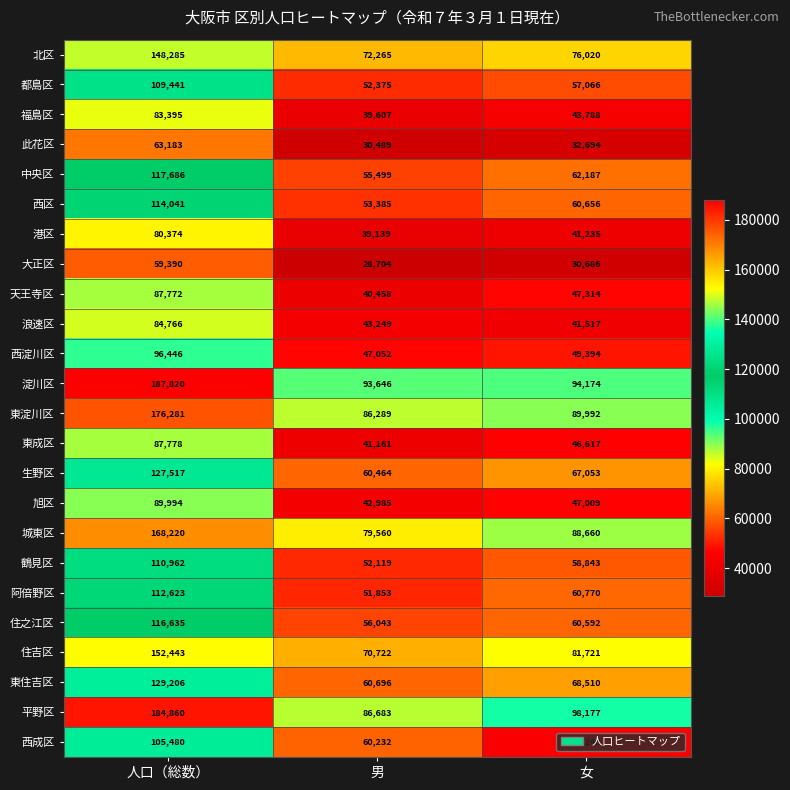

At which label is 阿倍野区 closest to 82238?

女